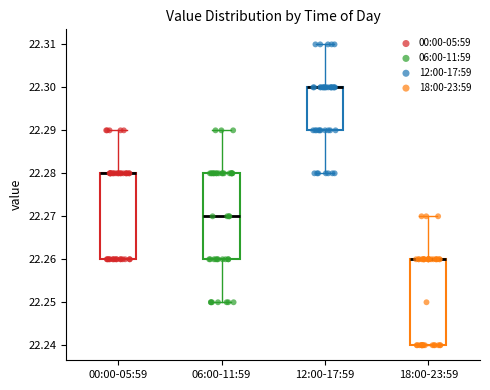

Reading left to right, read every box against the y-axis: the position of its median line, the range the box covers, and the ends of its whiskers. The values are not printed on the chart, so give them approximately, as read against the axis.

00:00-05:59: median 22.28 (drawn on the box's upper edge), box 22.26 to 22.28, whiskers 22.26 to 22.29
06:00-11:59: median 22.27, box 22.26 to 22.28, whiskers 22.25 to 22.29
12:00-17:59: median 22.30 (drawn on the box's upper edge), box 22.29 to 22.30, whiskers 22.28 to 22.31
18:00-23:59: median 22.26 (drawn on the box's upper edge), box 22.24 to 22.26, whiskers 22.24 to 22.27